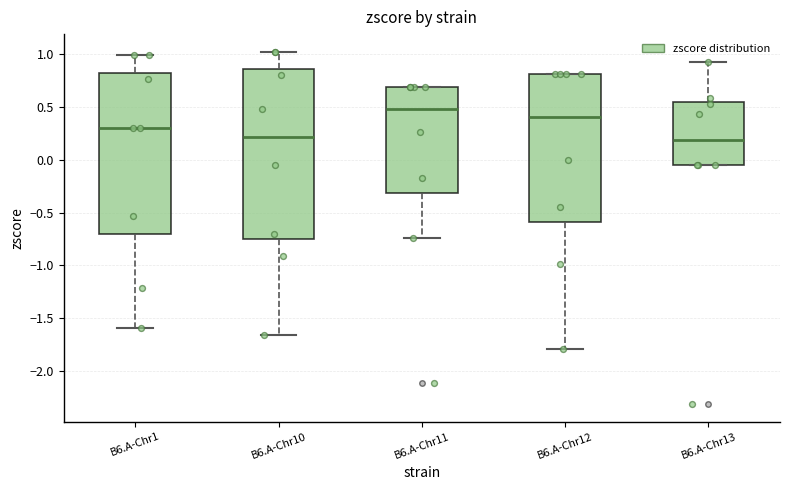

Reading left to right, read every box against the y-axis: the position of its median line, the range the box covers, and the ends of its whiskers. The values are not printed on the chart, so give them approximately, as read against the axis.

B6.A-Chr1: median 0.30, box -0.70 to 0.80, whiskers -1.60 to 1.00
B6.A-Chr10: median 0.20, box -0.75 to 0.85, whiskers -1.65 to 1.00
B6.A-Chr11: median 0.50, box -0.30 to 0.70, whiskers -0.75 to 0.70
B6.A-Chr12: median 0.40, box -0.60 to 0.80, whiskers -1.80 to 0.80
B6.A-Chr13: median 0.20, box -0.05 to 0.55, whiskers -0.05 to 0.90